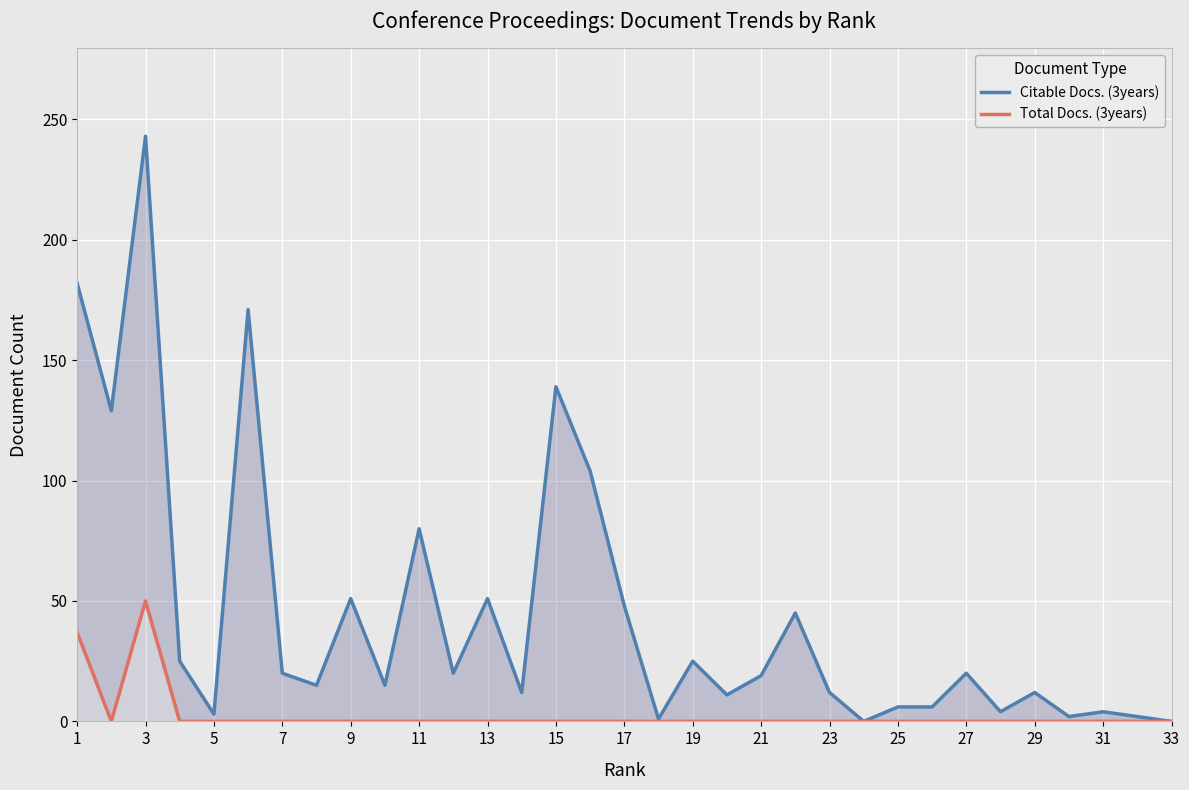

What is the value of the Citable Docs. (3years) point at the 17th from the left?

48